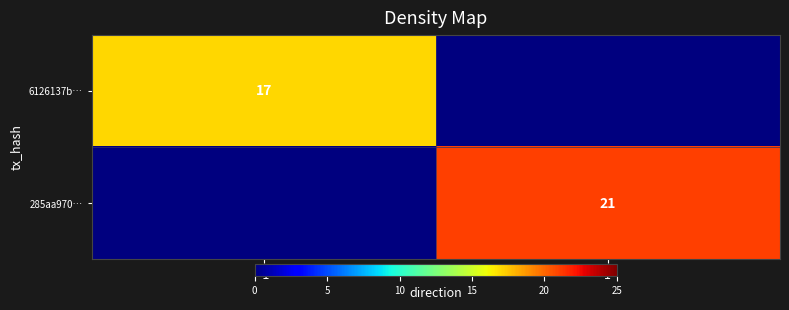

Between -1 and 1, which is larger?

-1